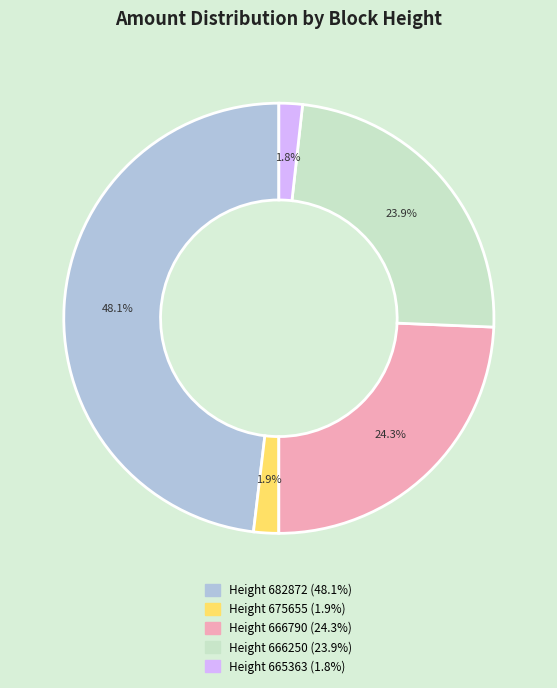

Is there a majority slice in this chart?

No